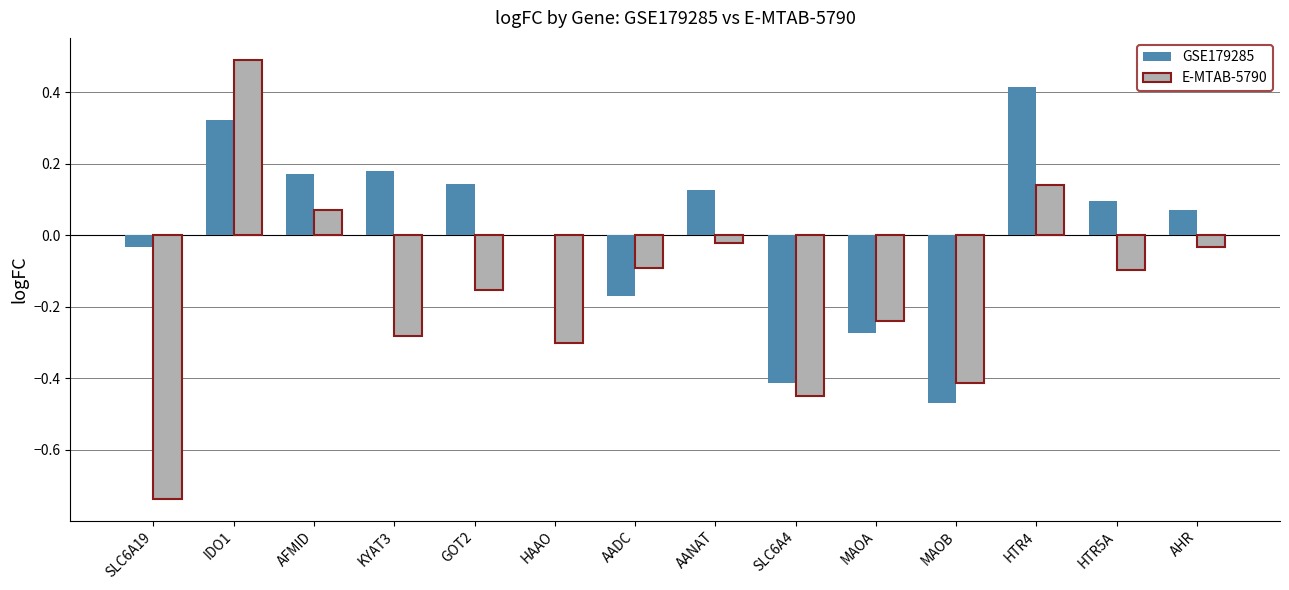

Is it true that E-MTAB-5790 equals -0.3 at HAAO?

True